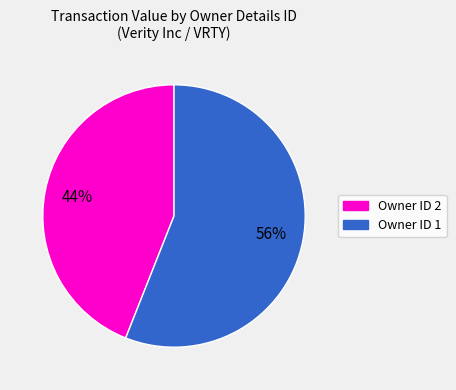

To the nearest percent, what is the difference between the largest and smallest slice percentages?

12%